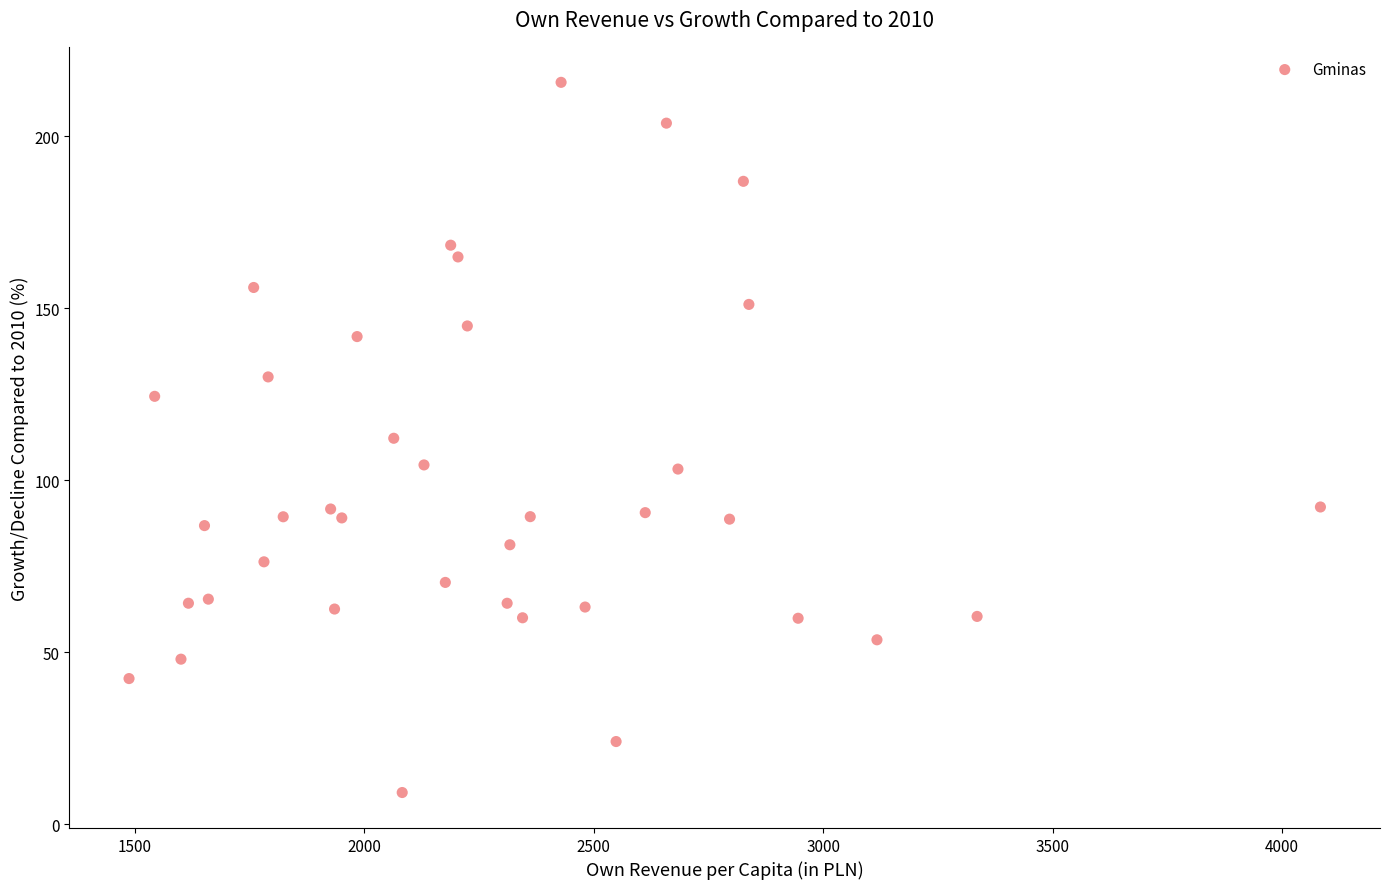

What is the range of Y values (max minus min)?

206.5